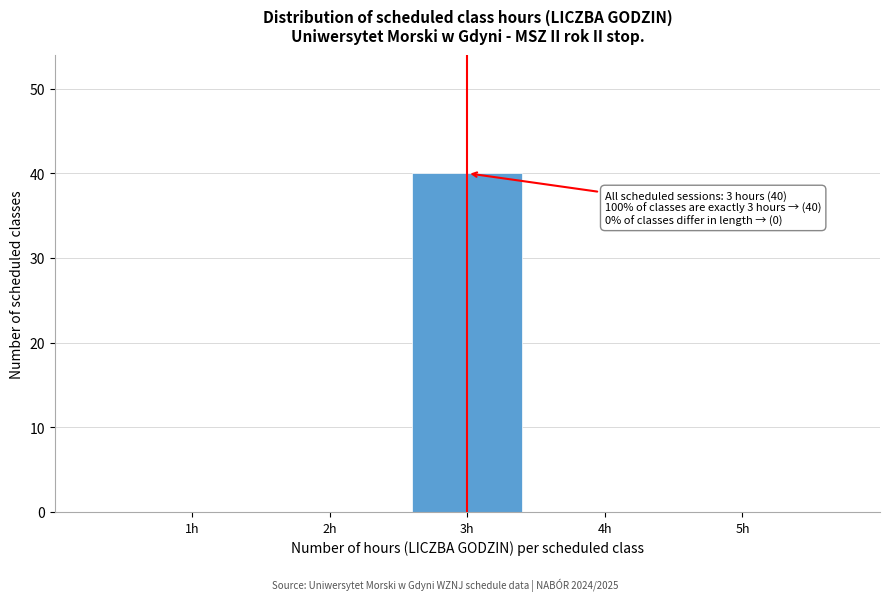

Reading right to left, extract all data points from this chart.

5h=0	4h=0	3h=40	2h=0	1h=0